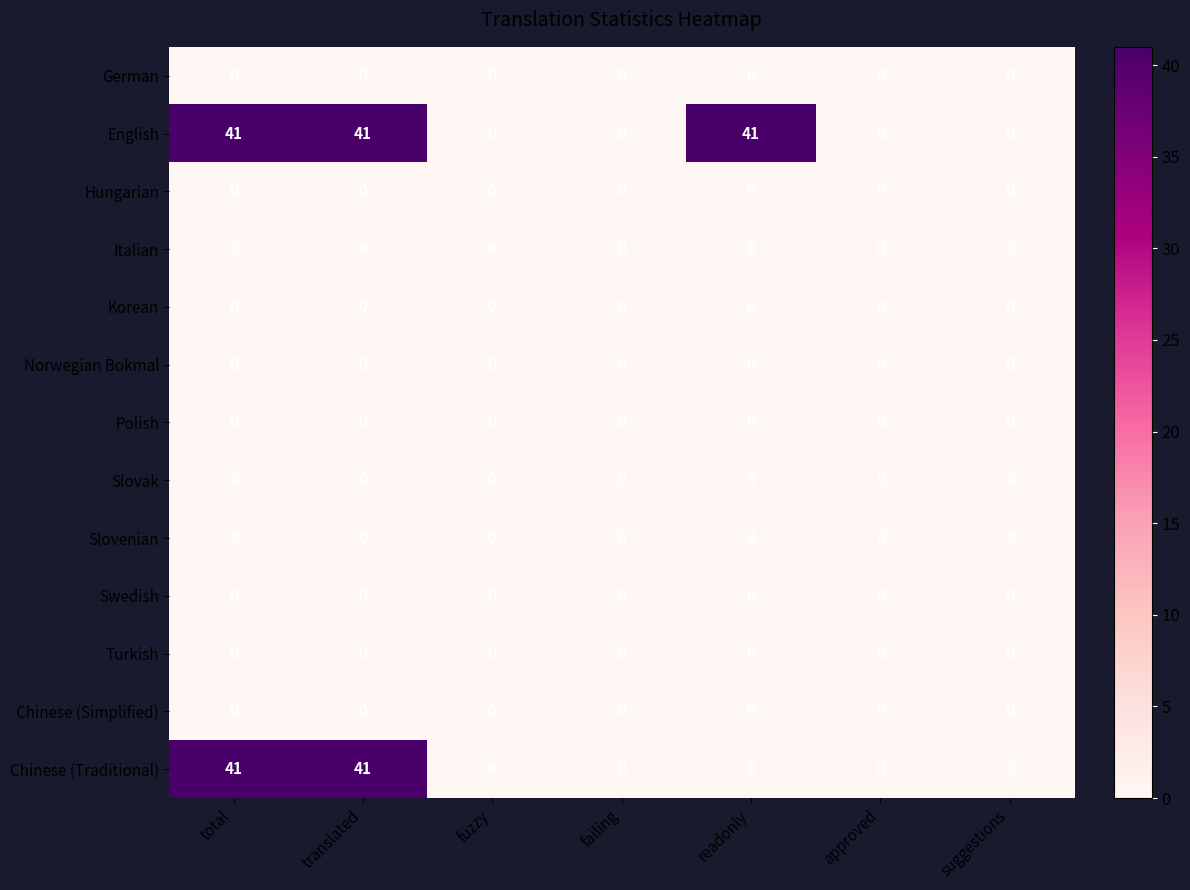

How many data points does each series have?

7